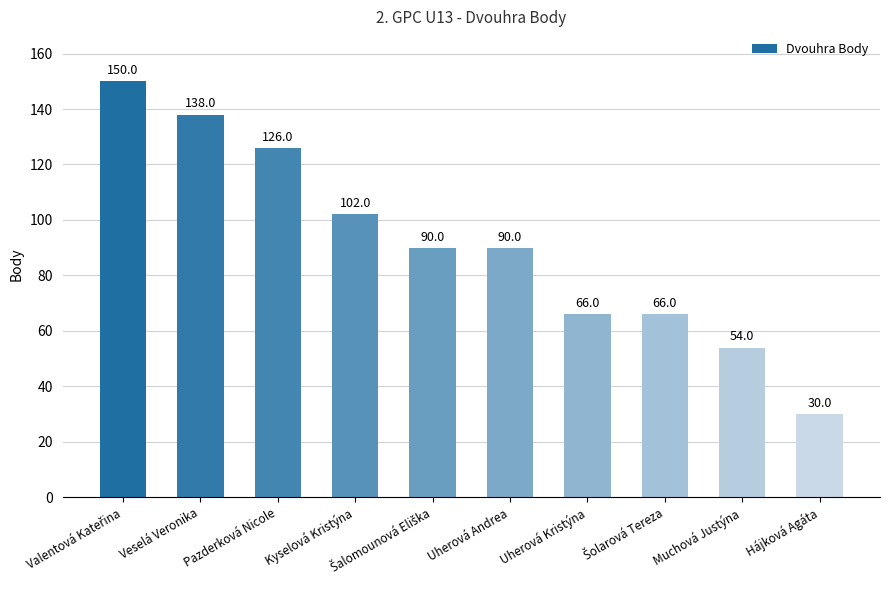

What is the change in value from Pazderková Nicole to Kyselová Kristýna?

-24